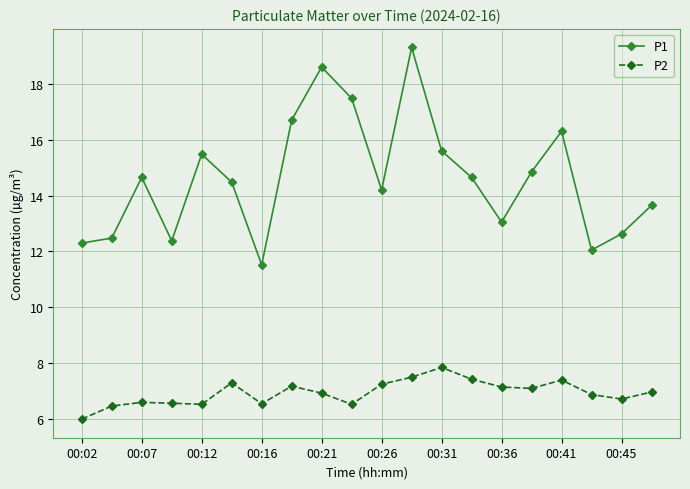

True or false: P1 and P2 intersect in this chart.

False